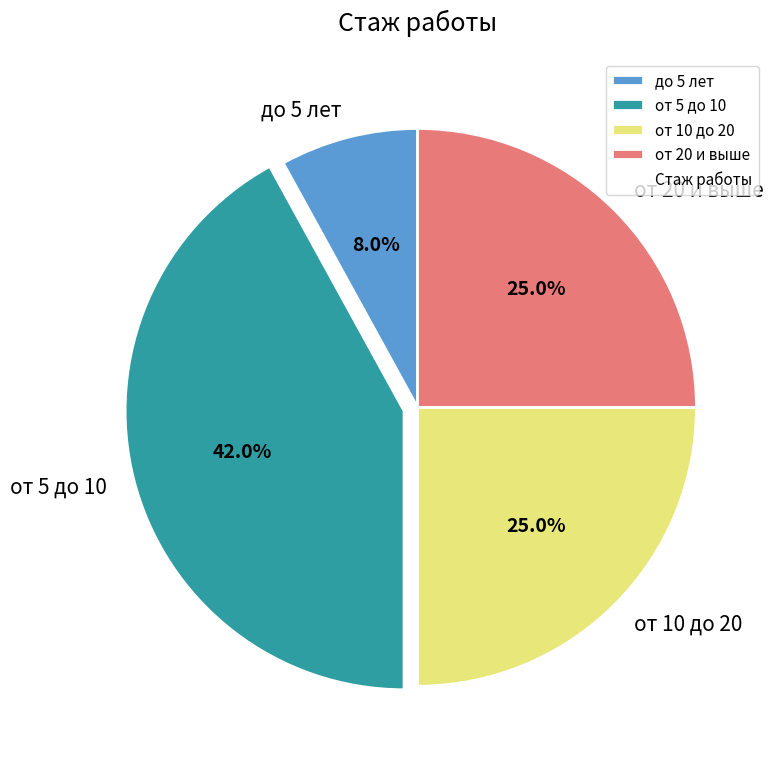

Is the sum of от 5 до 10 and от 10 до 20 greater than half?

Yes